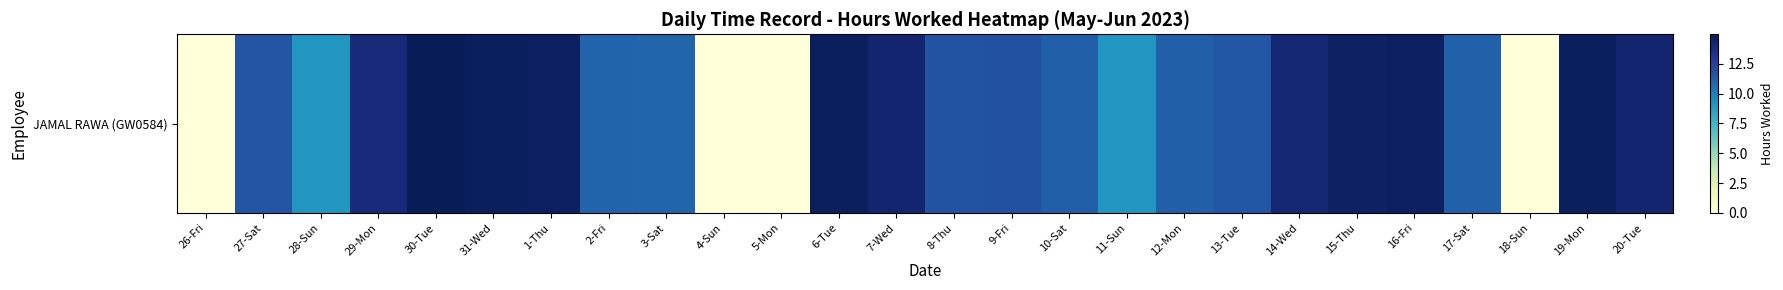

The chart shows a value of 4.1 at 12-Mon. True or false?

False